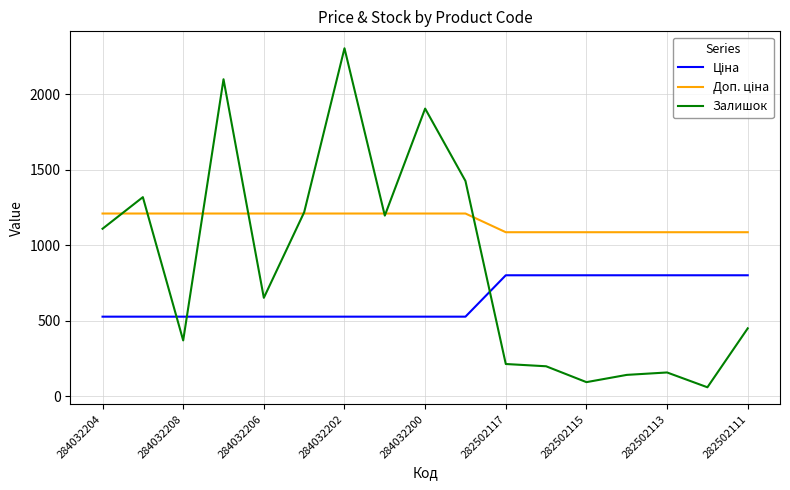

At how many categories does at least one series exceed 174?

17